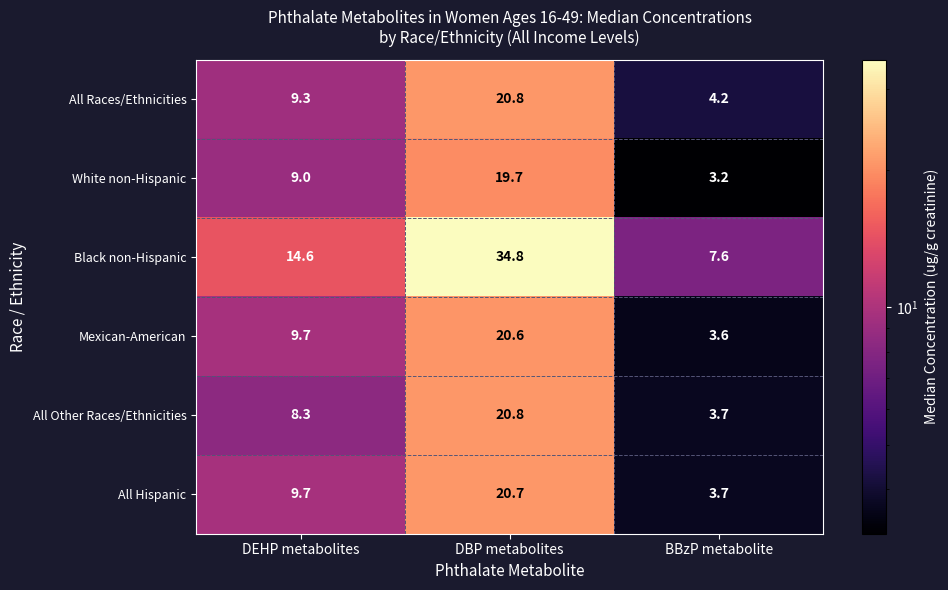

What is the greatest value displayed?

34.8